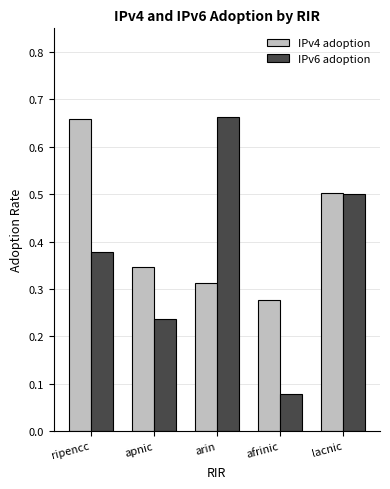

How many distinct data groups are displayed?

2